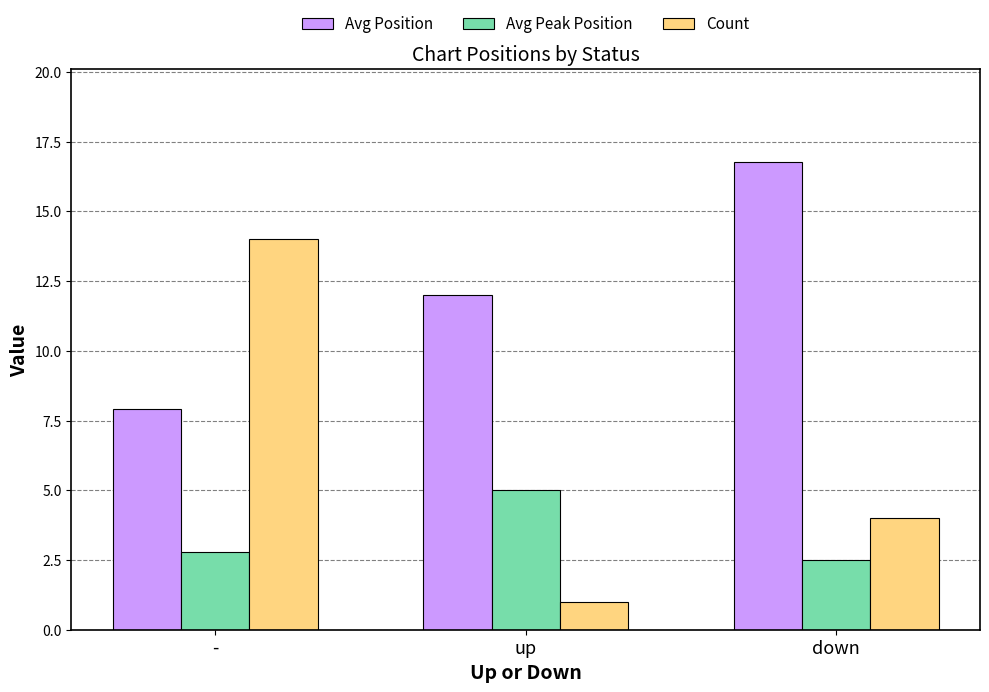

What position from the left is down?

3